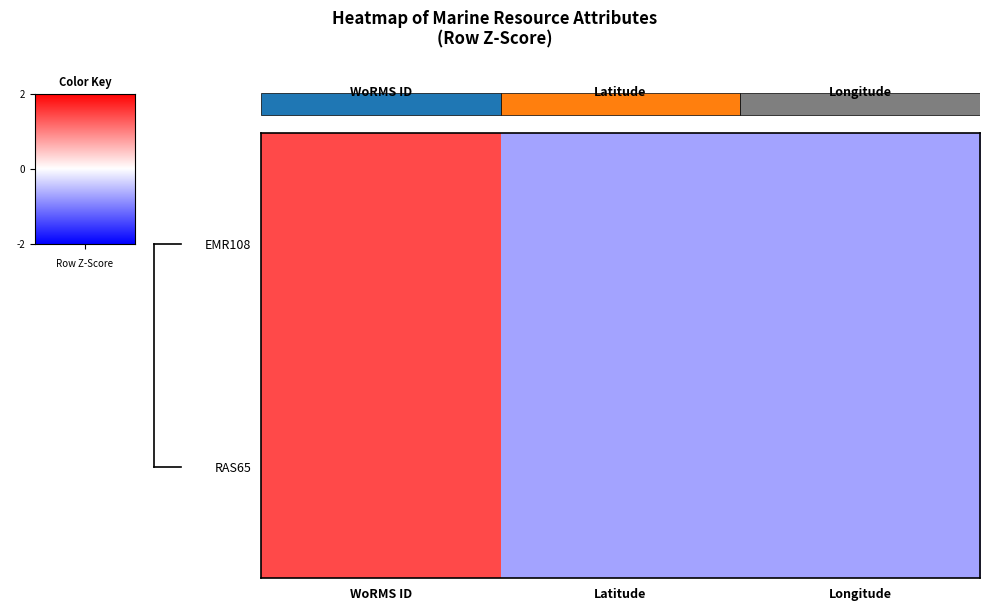

Reading right to left, list all the values displayed in this chart.

EMR108: Longitude=-0.7	Latitude=-0.7	WoRMS ID=1.4
RAS65: Longitude=-0.7	Latitude=-0.7	WoRMS ID=1.4